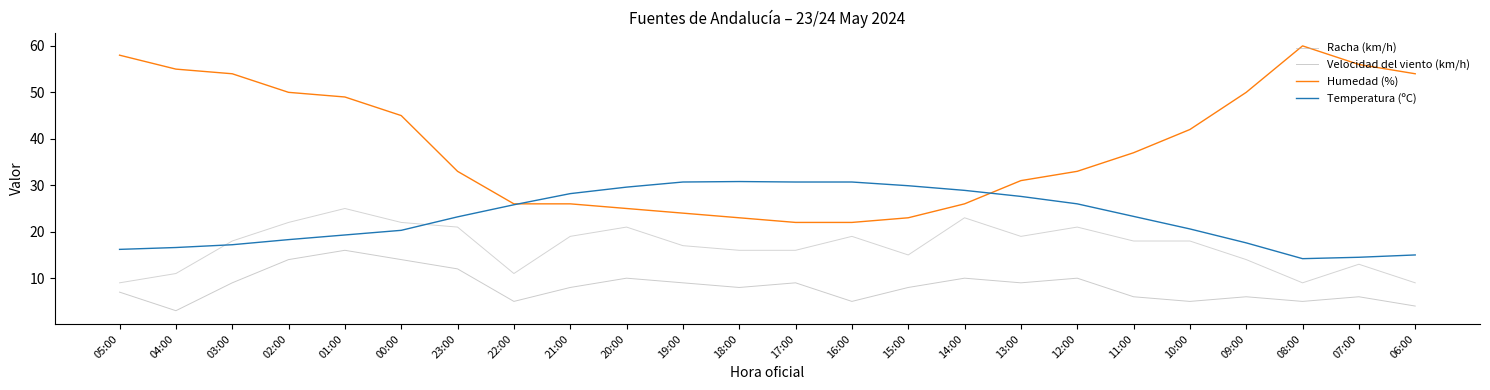

True or false: Velocidad del viento (km/h) and Temperatura (ºC) intersect in this chart.

False